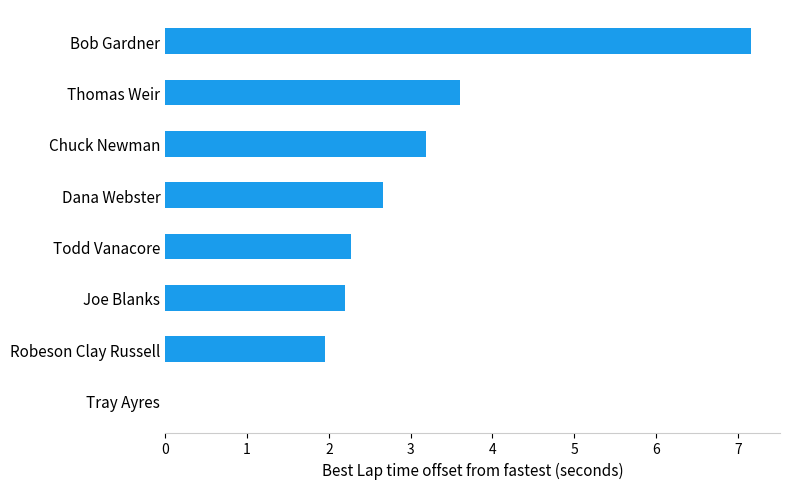

What is the sum of the values at Chuck Newman and Todd Vanacore?

5.5